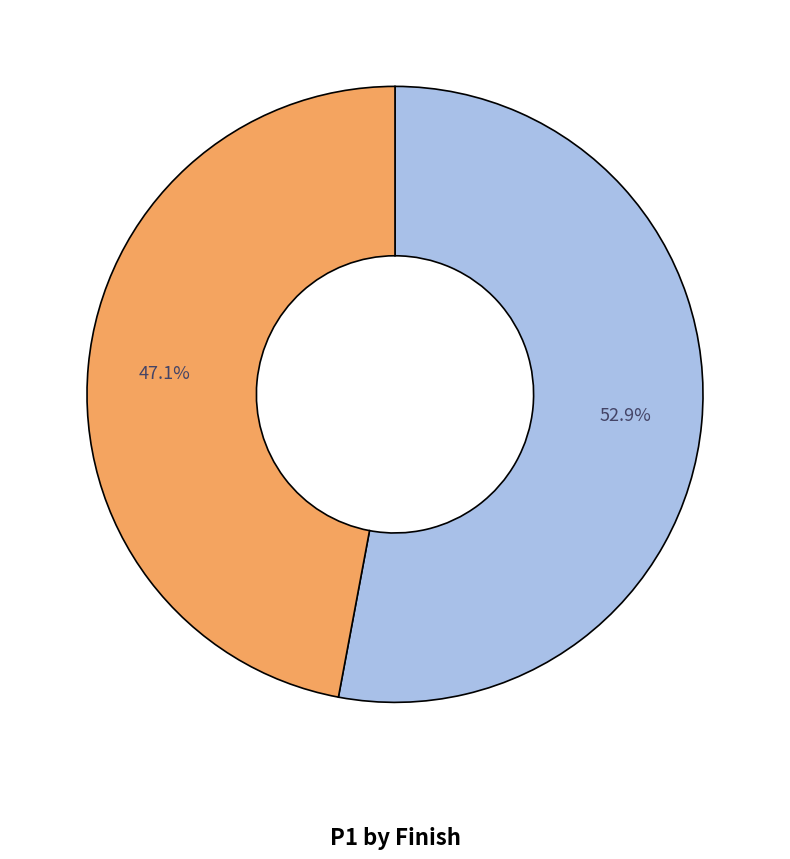

Does any single category account for the majority?

Yes